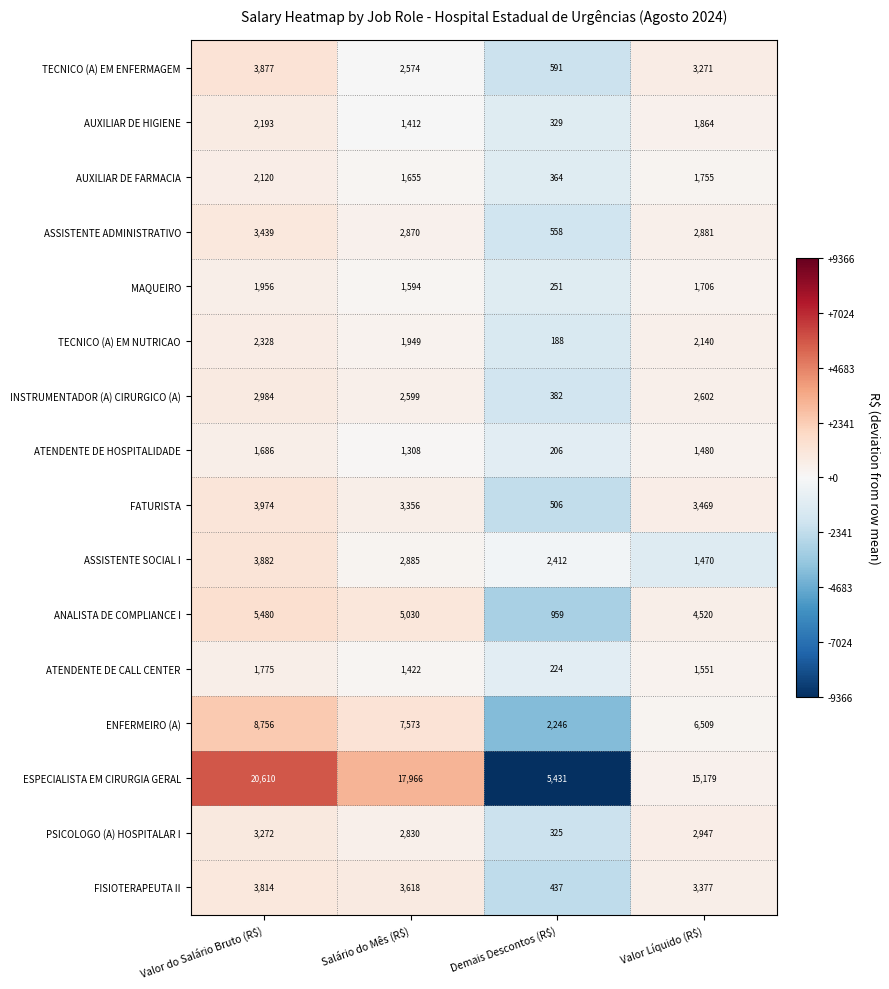

What is the approximate value of ANALISTA DE COMPLIANCE I at Salário do Mês (R$), to the nearest 100?

5000